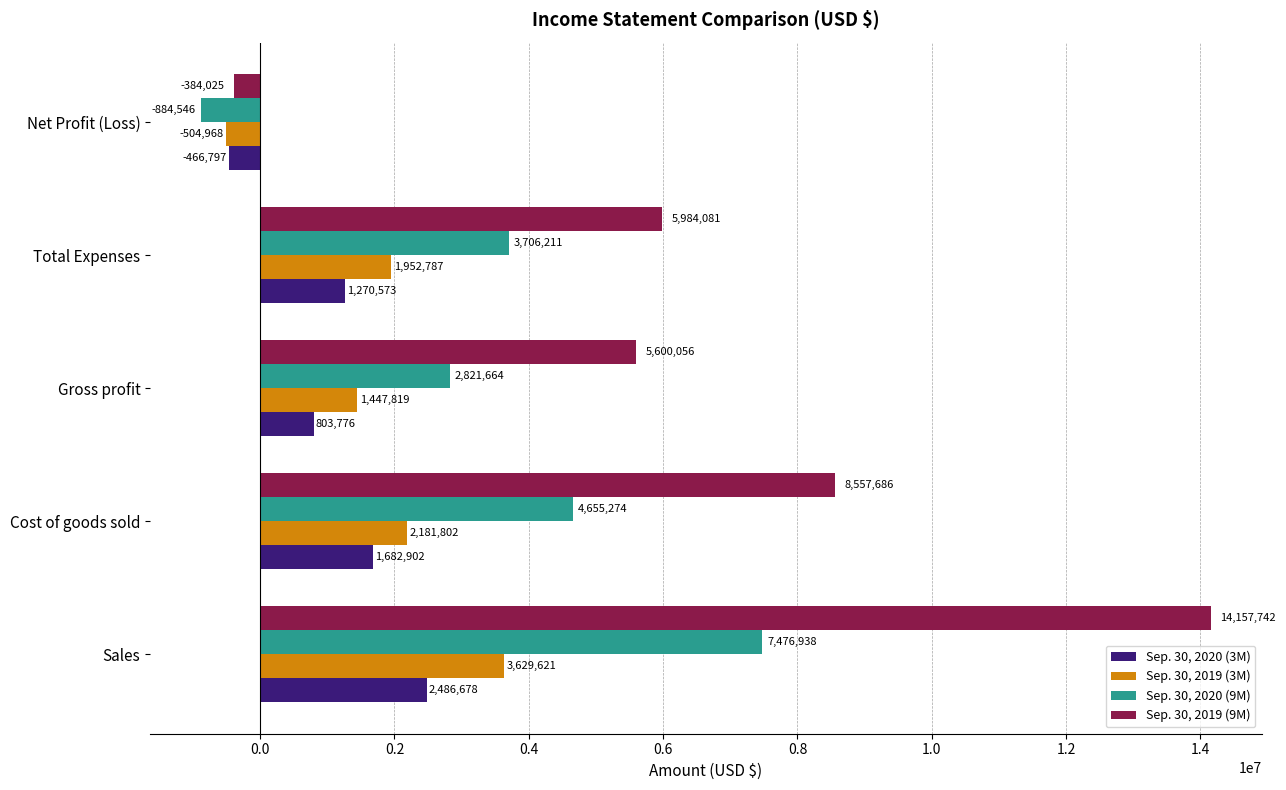

Between Sales and Cost of goods sold, which series saw the biggest shift?

Sep. 30, 2019 (9M)